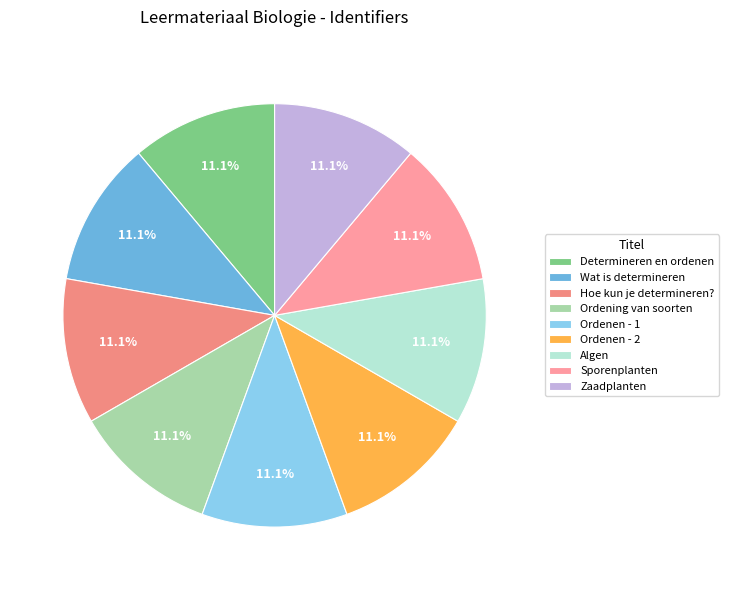

Combined, what portion of the pie is Sporenplanten and Algen?

22.2%